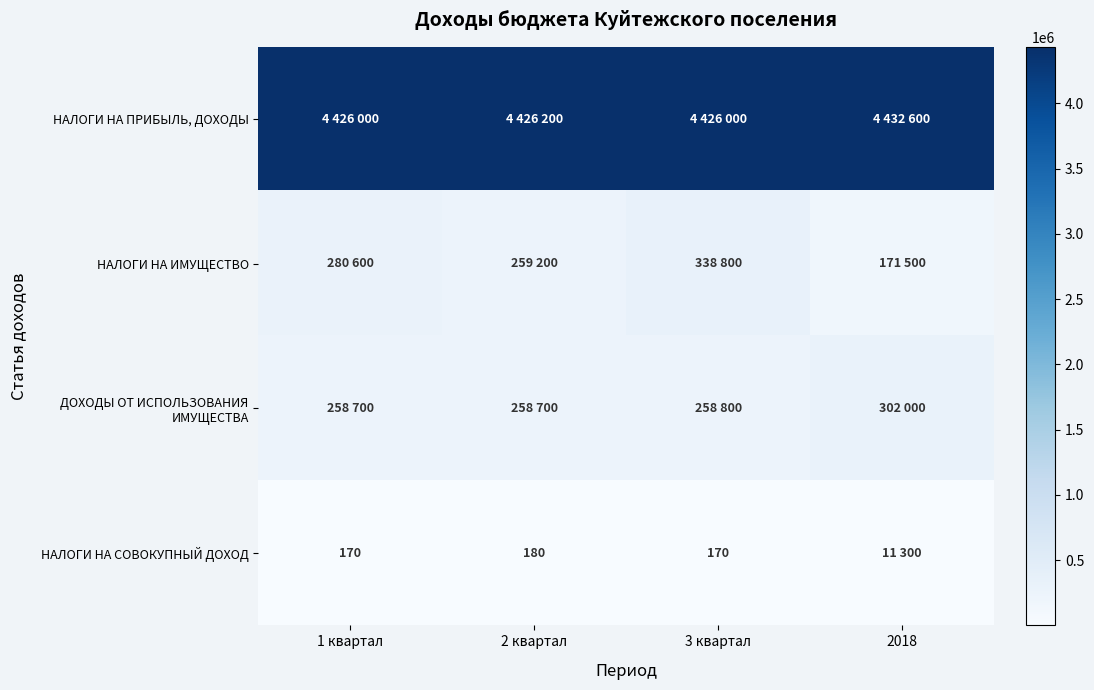

What is the sum of all НАЛОГИ НА СОВОКУПНЫЙ ДОХОД values?

11820